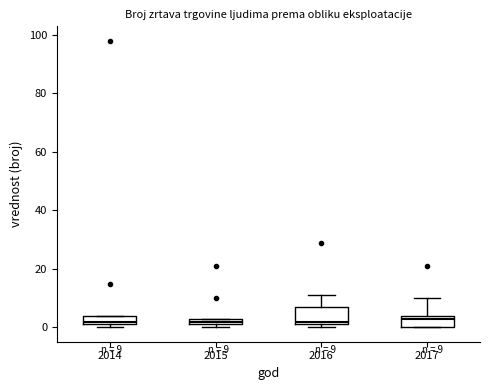

Comparing the boxes themselves (not the whiskers), which one is the tallest?

2016